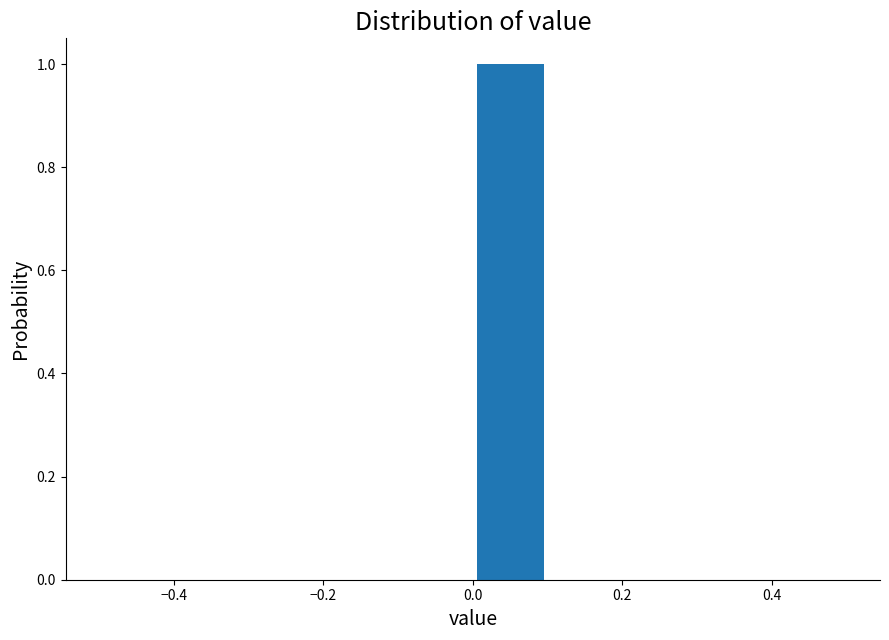

Reading left to right, transcribe this chart: for each bar, give the range it covers on the x-axis and its height. The values are not printed on the chart, so give them approximately, as read against the axis.

-0.5 to -0.4: 0
-0.4 to -0.3: 0
-0.3 to -0.2: 0
-0.2 to -0.1: 0
-0.1 to 0.0: 0
0.0 to 0.1: 1
0.1 to 0.2: 0
0.2 to 0.3: 0
0.3 to 0.4: 0
0.4 to 0.5: 0